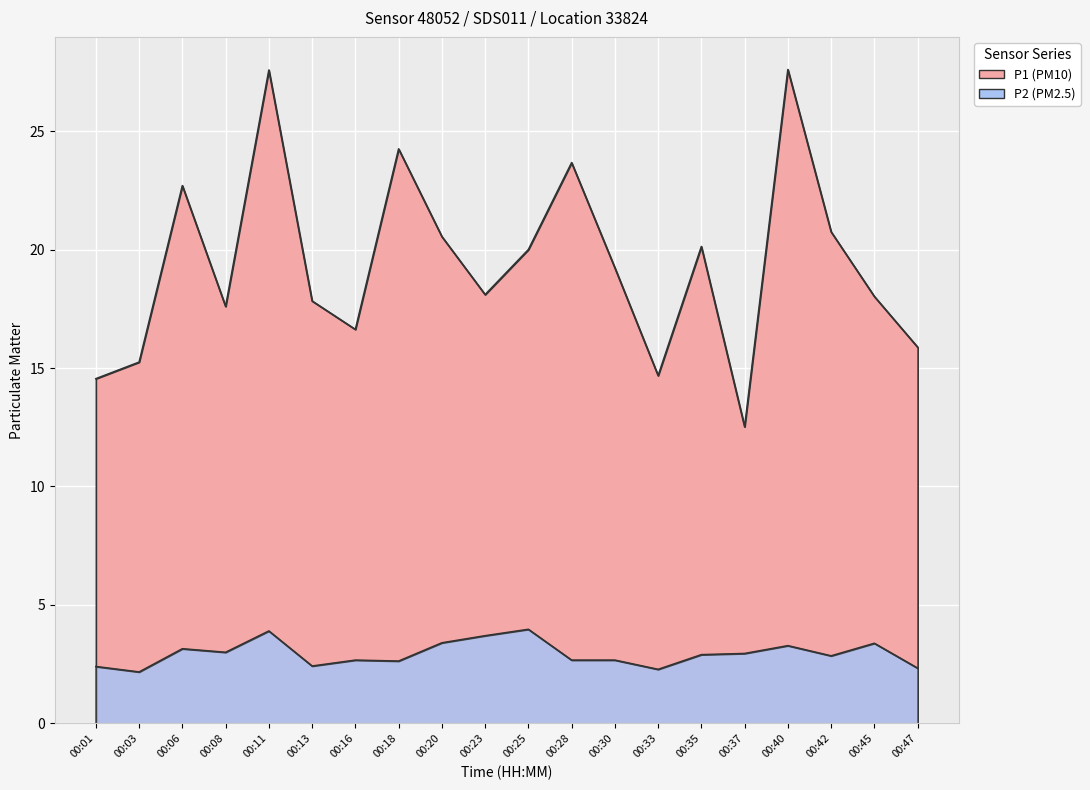

True or false: P1 and P2 cross at least once.

False